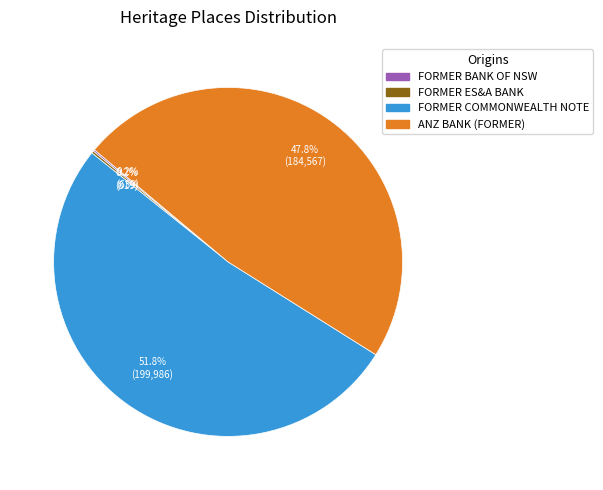

Which category has the biggest portion of the pie?

FORMER COMMONWEALTH NOTE